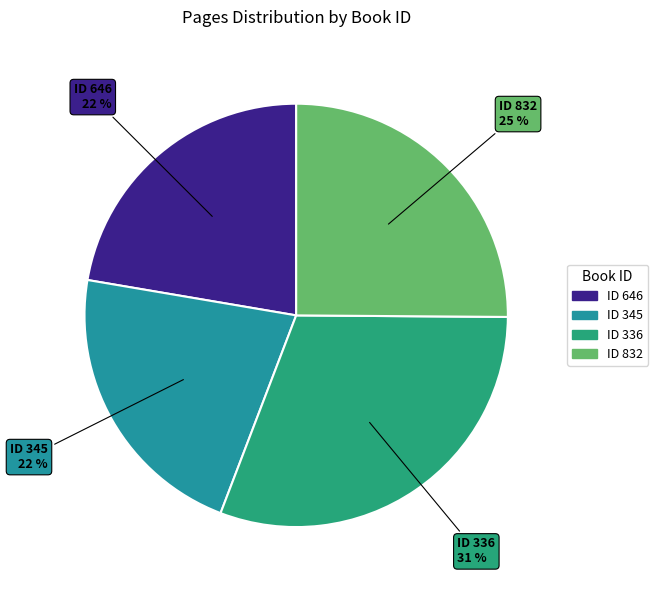

To the nearest percent, what is the average slice percentage?

25%